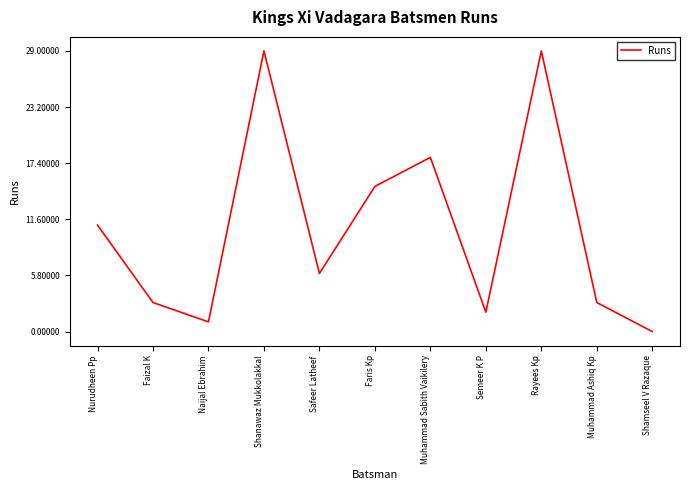

Reading left to right, extract all data points from this chart.

Nurudheen Pp=11	Faizal K=3	Naijal Ebrahim=1	Shanawaz Mukkolakkal=29	Safeer Latheef=6	Faris Kp=15	Muhammad Sabith Vaikilery=18	Semeer K P=2	Rayees Kp=29	Muhammad Ashiq Kp=3	Shamseel V Razaque=0